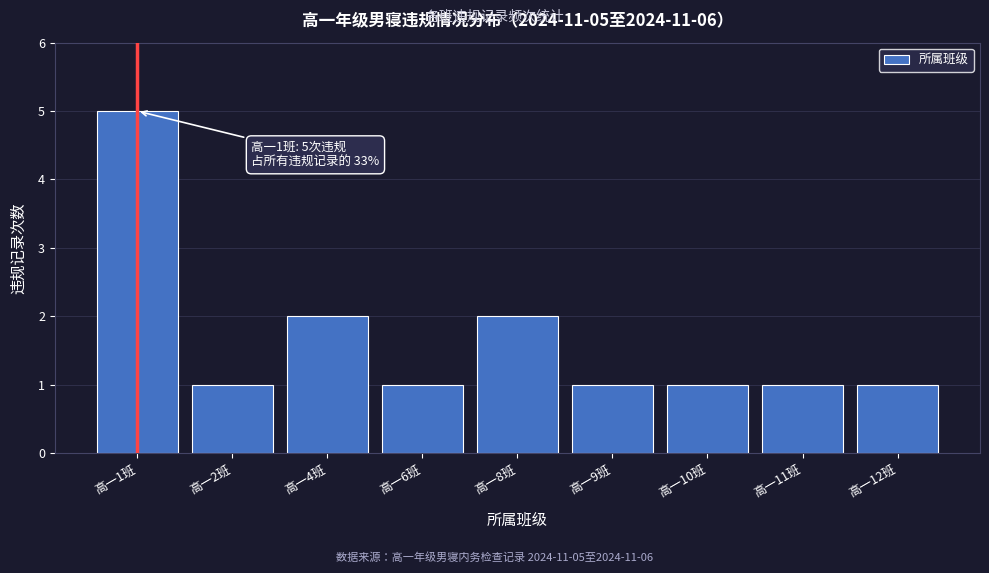

Reading right to left, extract all data points from this chart.

1	1	1	1	2	1	2	1	5